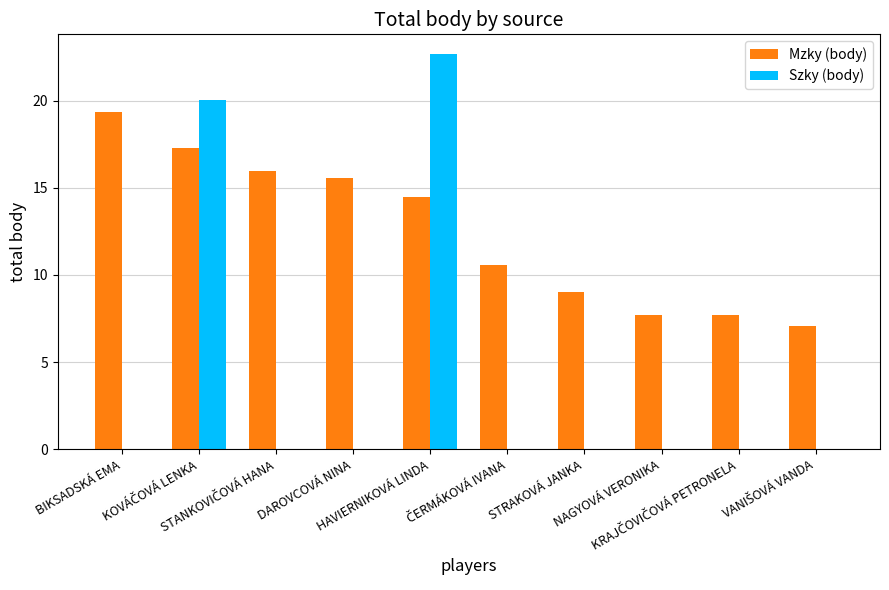

Which series has the largest total across all categories?

Mzky (body)